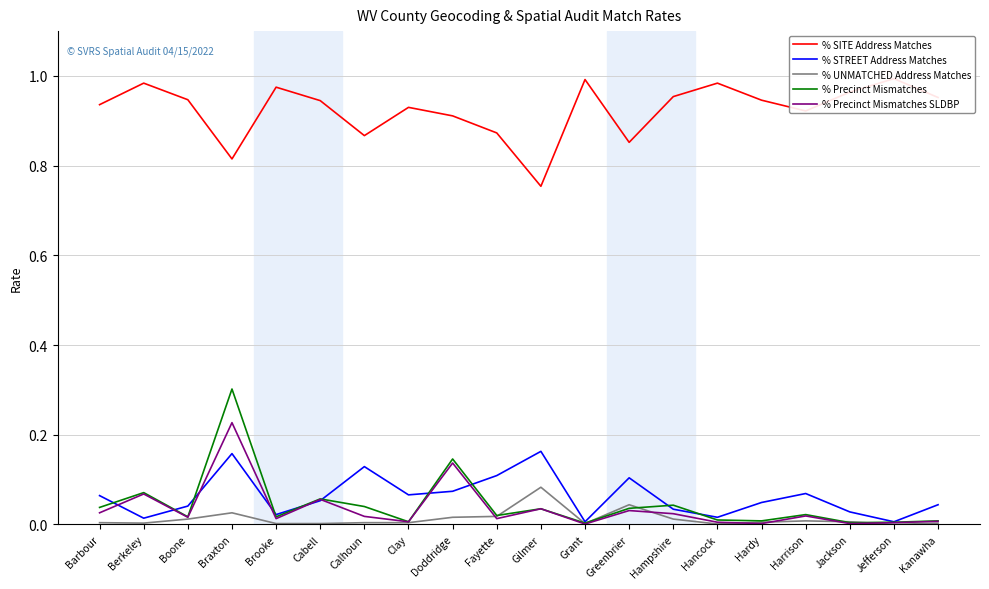

List the series in order of their peak value, lowest first.

% UNMATCHED Address Matches, % STREET Address Matches, % Precinct Mismatches SLDBP, % Precinct Mismatches, % SITE Address Matches